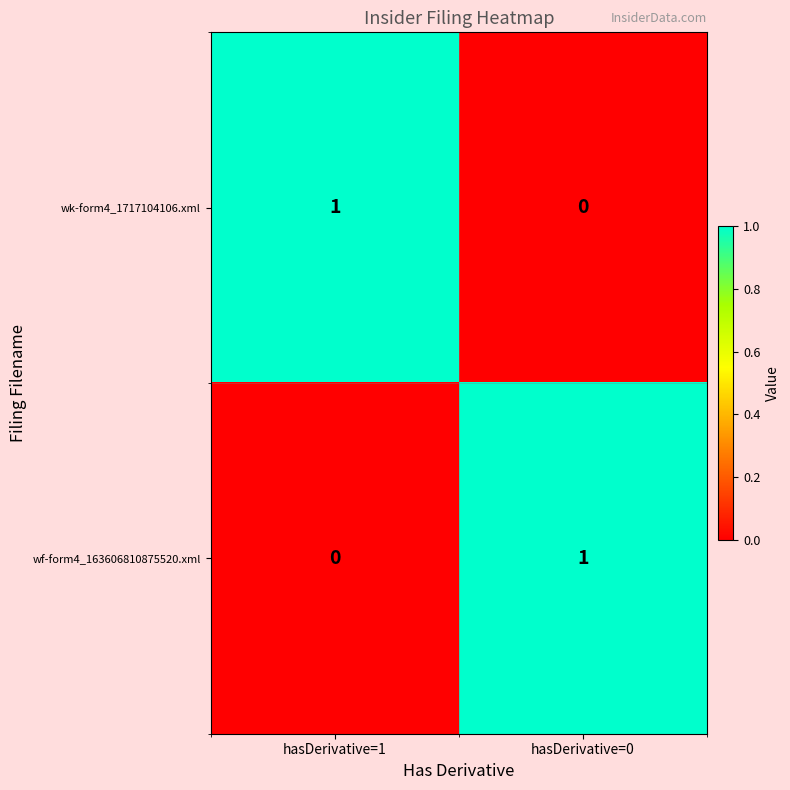

Reading left to right, what are all the values shown in this chart?

wk-form4_1717104106.xml: 1	0
wf-form4_163606810875520.xml: 0	1